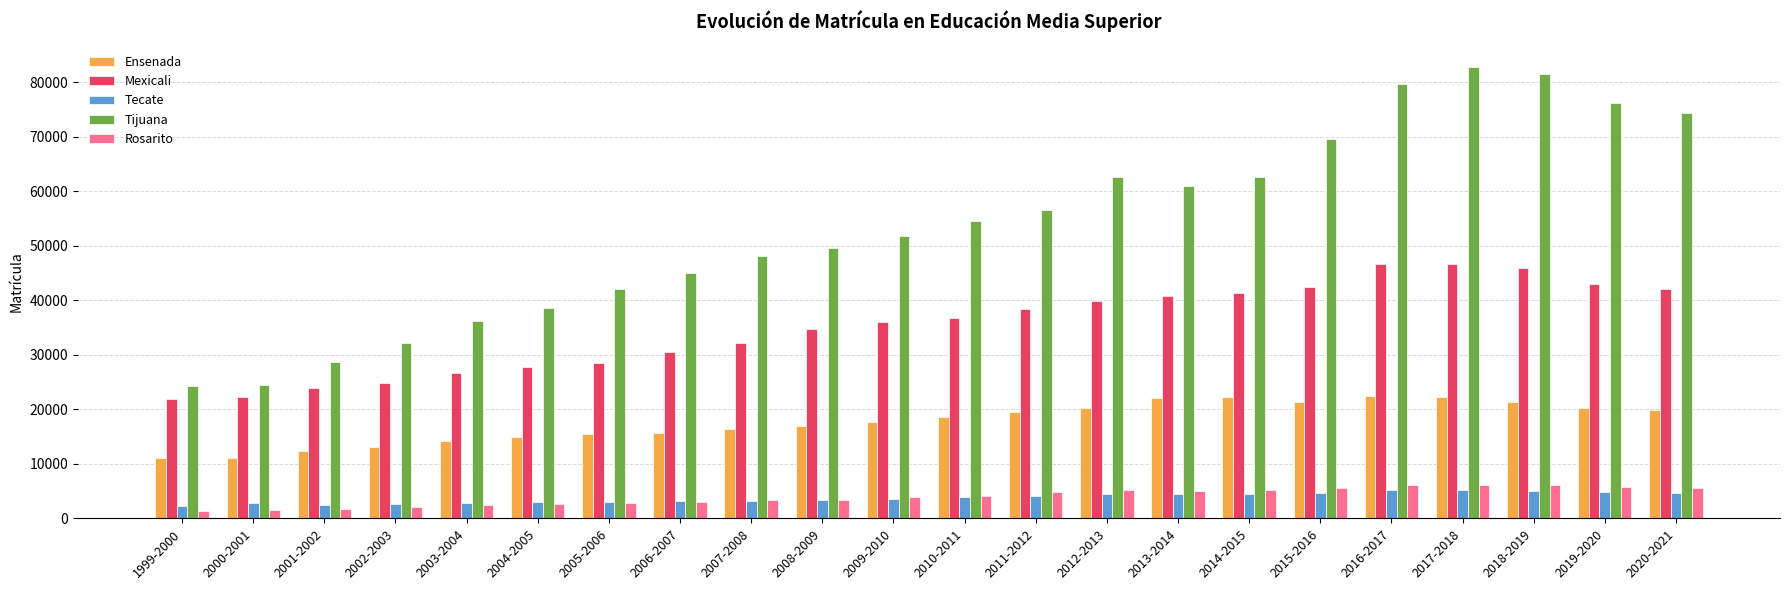

Which series has the widest spread of values?

Tijuana